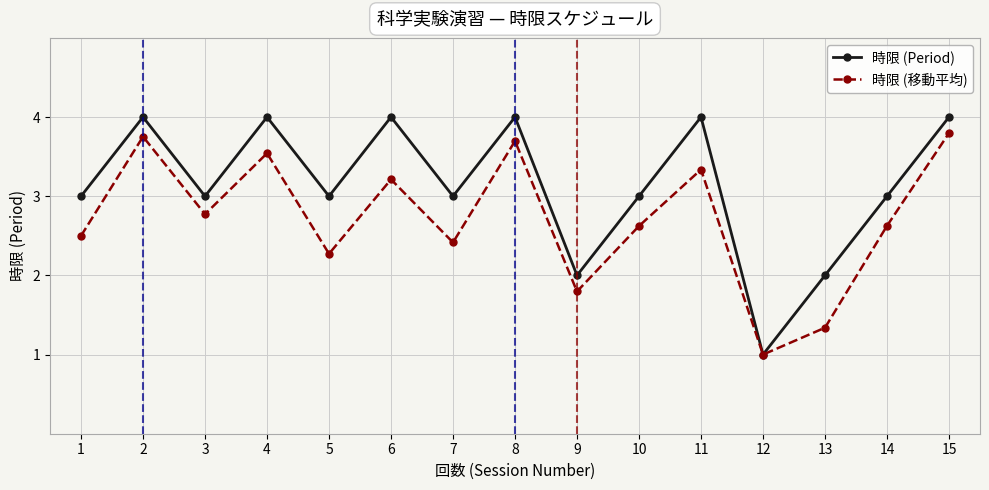

Which series has the widest spread of values?

時限 (Period)